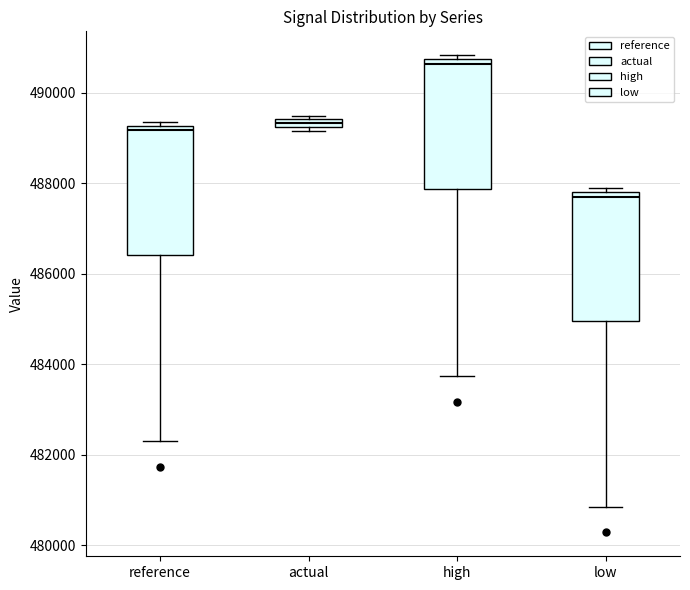

Which box's median line is the lowest?

low